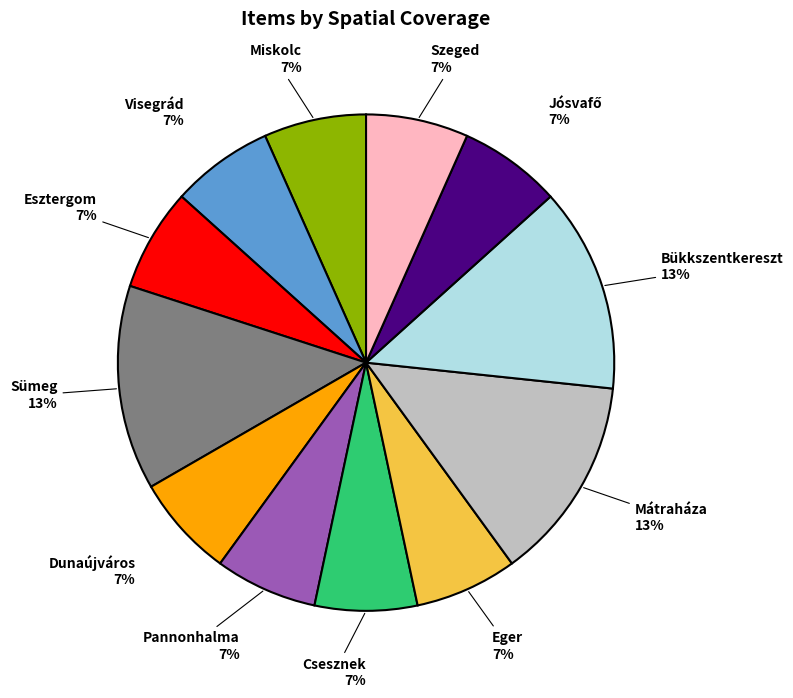

The Eger slice represents 7% of the pie. True or false?

True